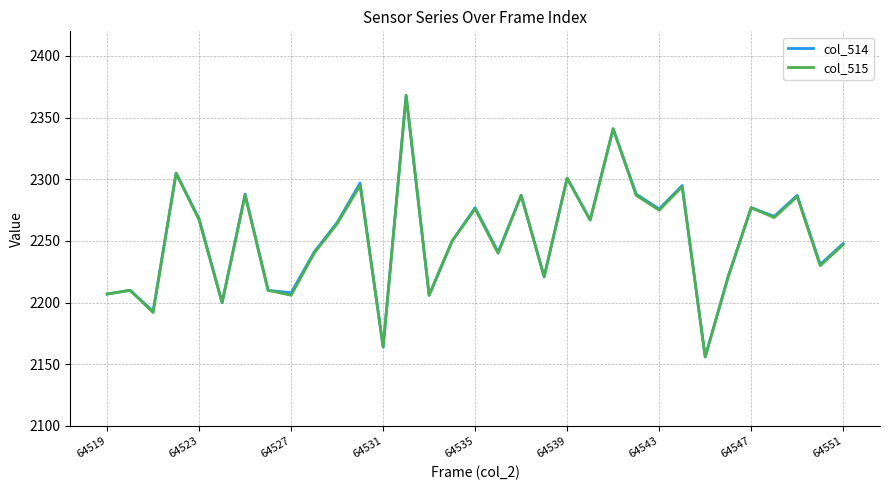

What is the maximum value shown in the chart?

2368